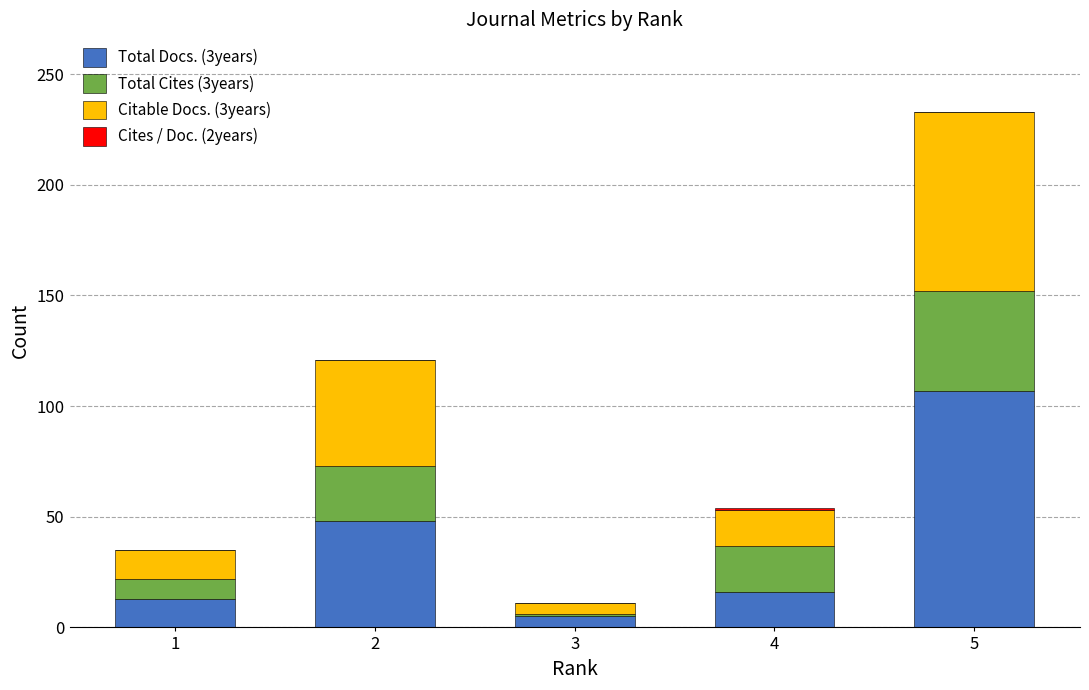

At which category is the sum across all series the highest?

5